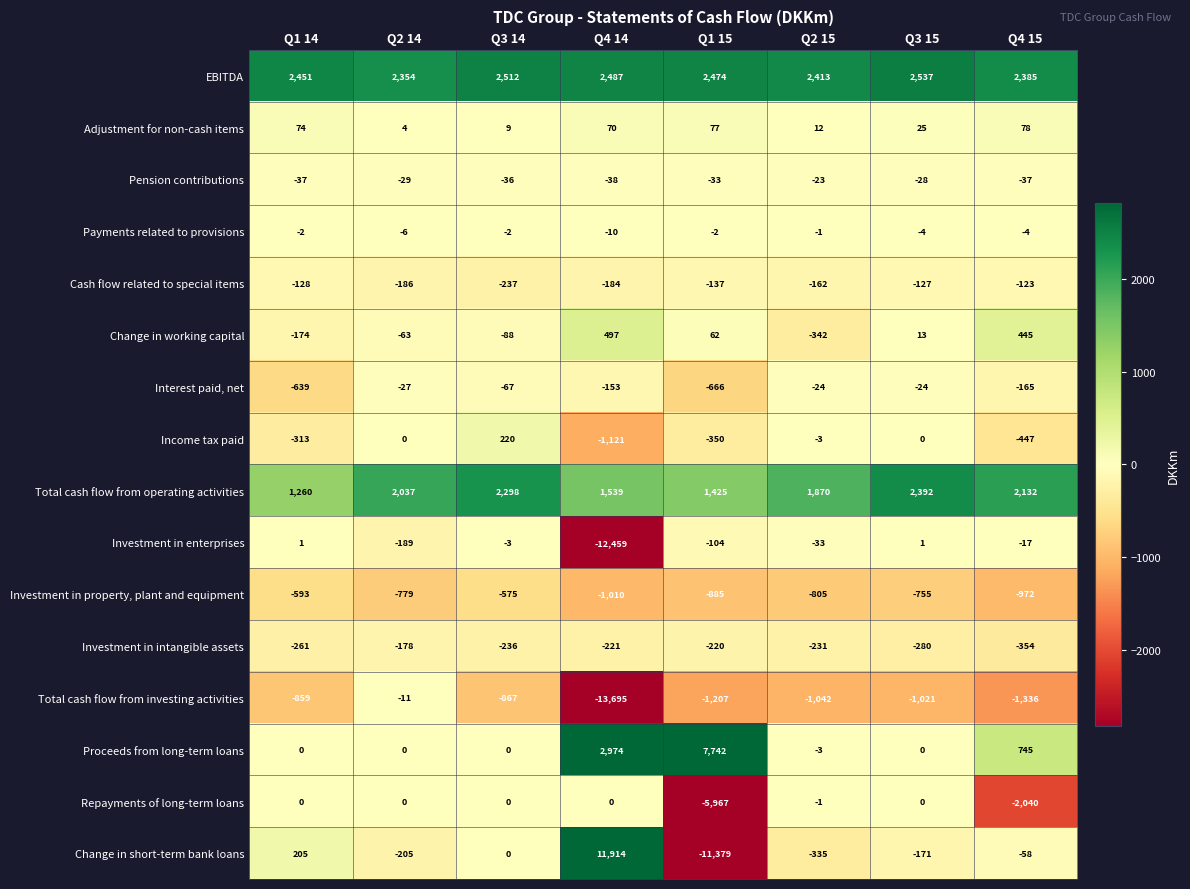

List the series in order of their peak value, lowest first.

Investment in property, plant and equipment, Investment in intangible assets, Cash flow related to special items, Interest paid, net, Pension contributions, Total cash flow from investing activities, Payments related to provisions, Repayments of long-term loans, Investment in enterprises, Adjustment for non-cash items, Income tax paid, Change in working capital, Total cash flow from operating activities, EBITDA, Proceeds from long-term loans, Change in short-term bank loans